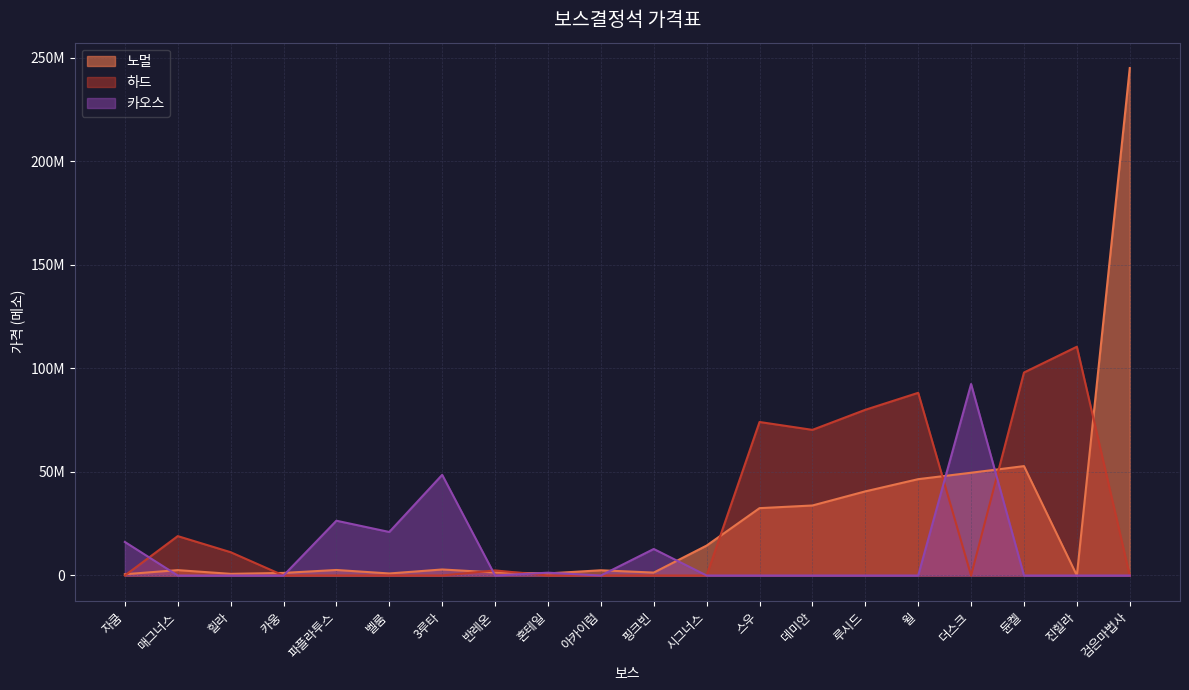

At which label is 하드 closest to 55225000?

데미안